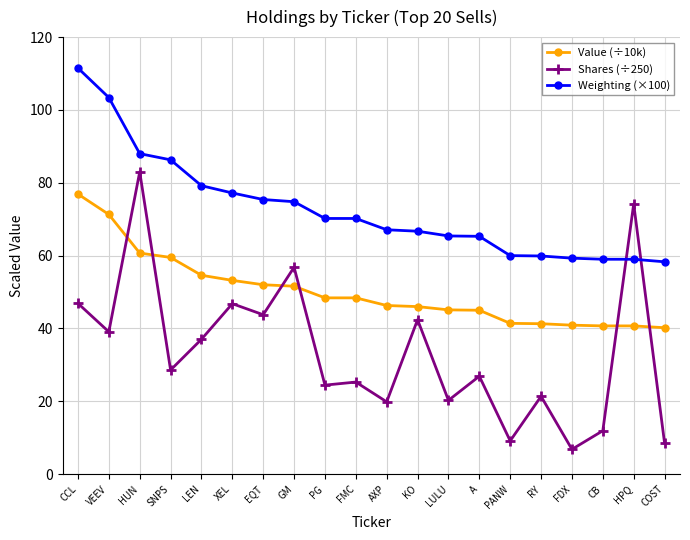

What is the difference between the Weighting (×100) values at SNPS and CB?

27.3